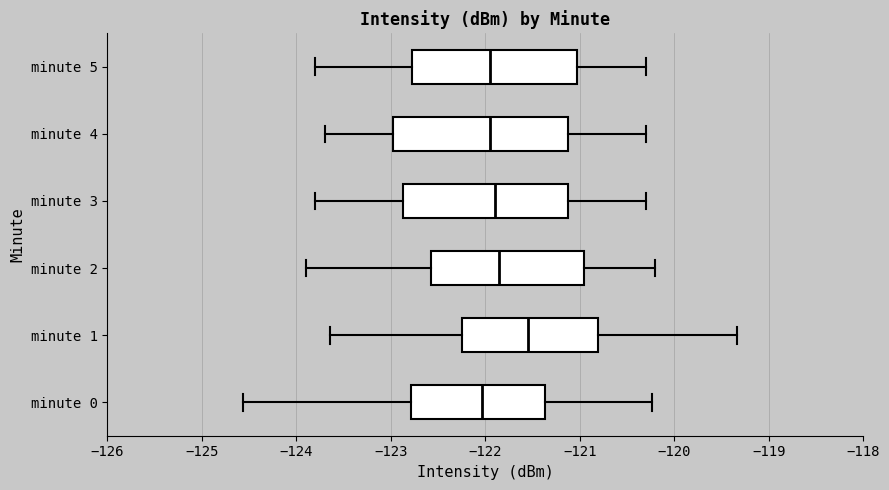

Reading bottom to top, read every box against the x-axis: the position of its median line, the range the box covers, and the ends of its whiskers. The values are not printed on the chart, so give them approximately, as read against the axis.

minute 0: median -122.0, box -122.8 to -121.4, whiskers -124.6 to -120.2
minute 1: median -121.5, box -122.2 to -120.8, whiskers -123.6 to -119.3
minute 2: median -121.8, box -122.6 to -120.9, whiskers -123.9 to -120.2
minute 3: median -121.9, box -122.9 to -121.1, whiskers -123.8 to -120.3
minute 4: median -121.9, box -123.0 to -121.1, whiskers -123.7 to -120.3
minute 5: median -121.9, box -122.8 to -121.0, whiskers -123.8 to -120.3